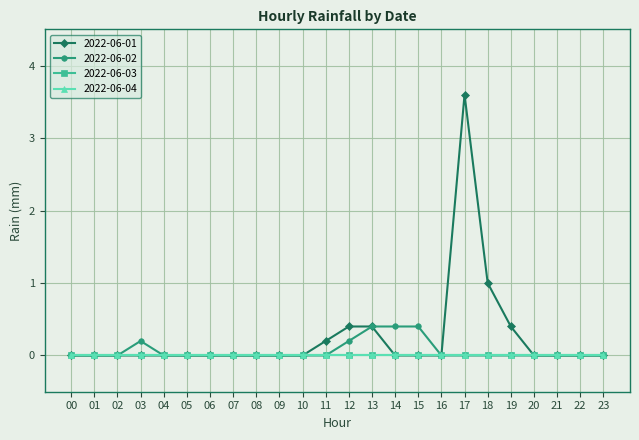

Is this an area chart (filled region under the line)?

No